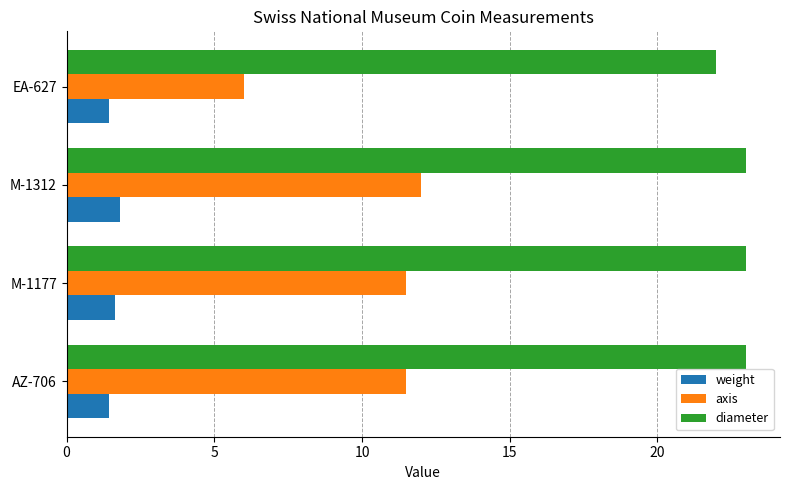

At how many categories does at least one series exceed 12?

4